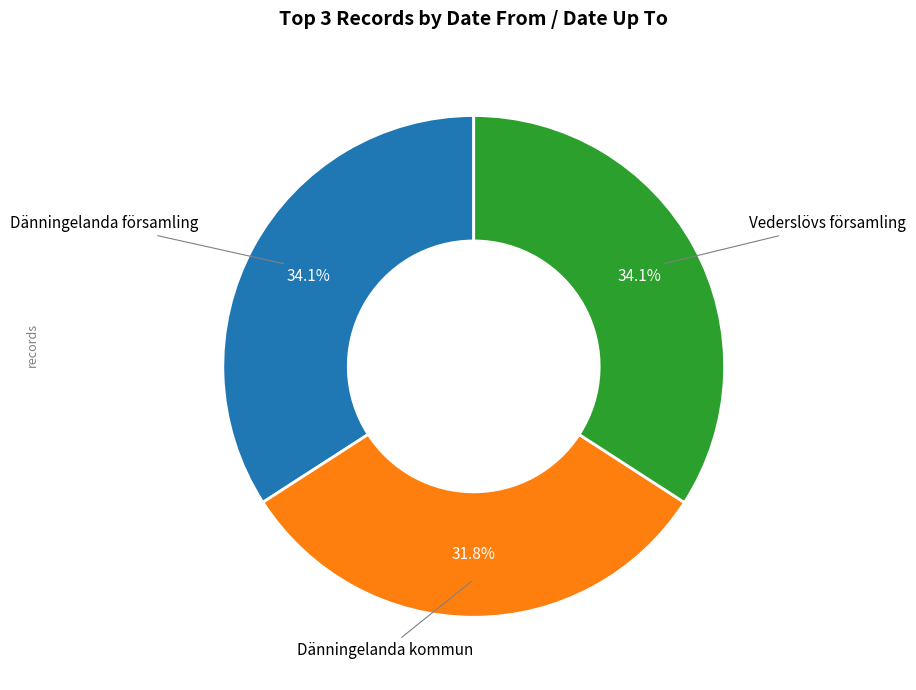

Is there a majority slice in this chart?

No